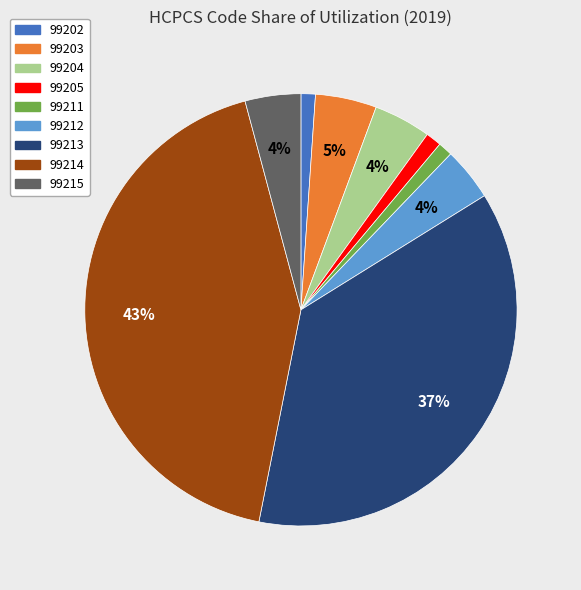

What percentage is the 99202 slice, to the nearest percent?

1%